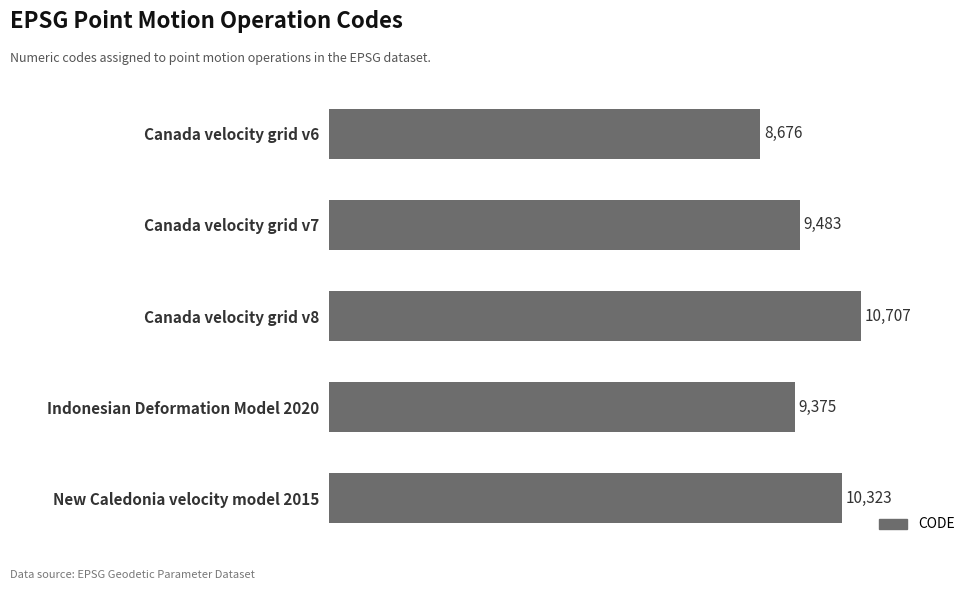

Is it true that the value at New Caledonia velocity model 2015 is 10323?

True